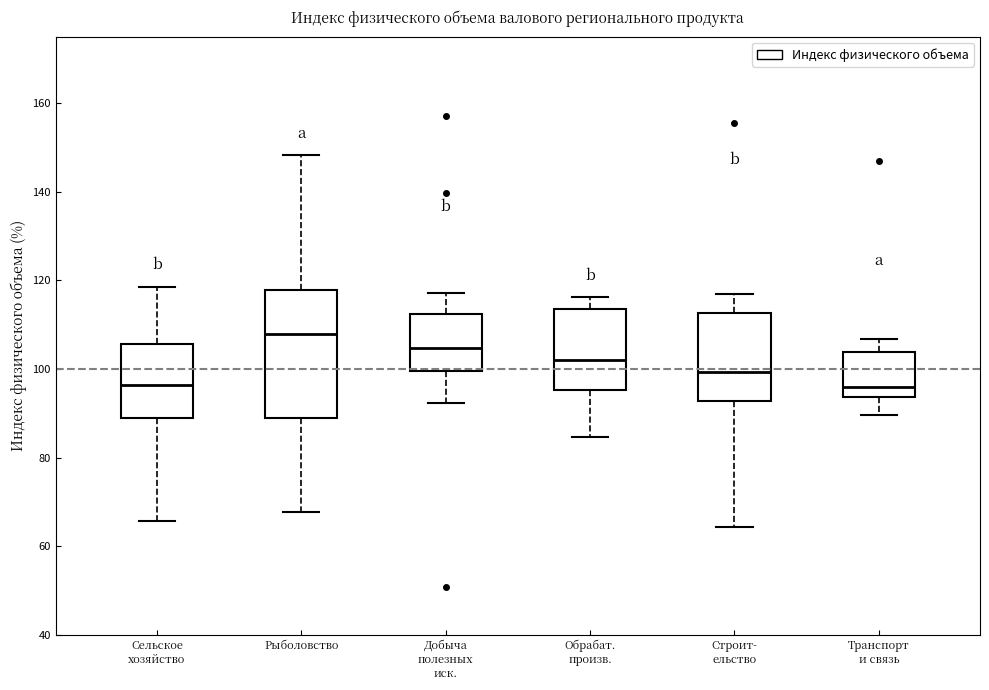

Comparing the boxes themselves (not the whiskers), which one is the tallest?

Рыболовство